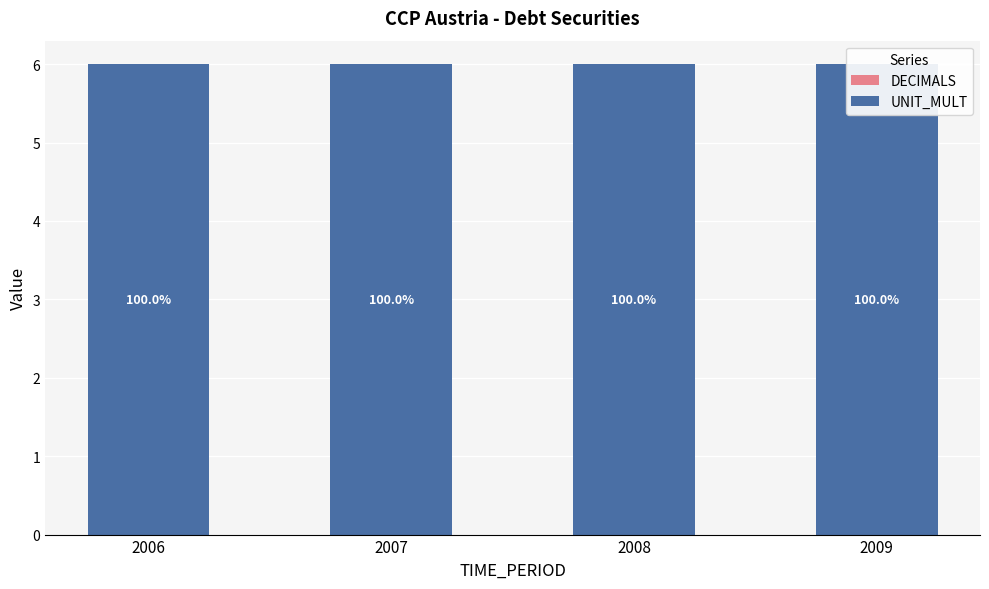

At which label is DECIMALS closest to 0?

2006